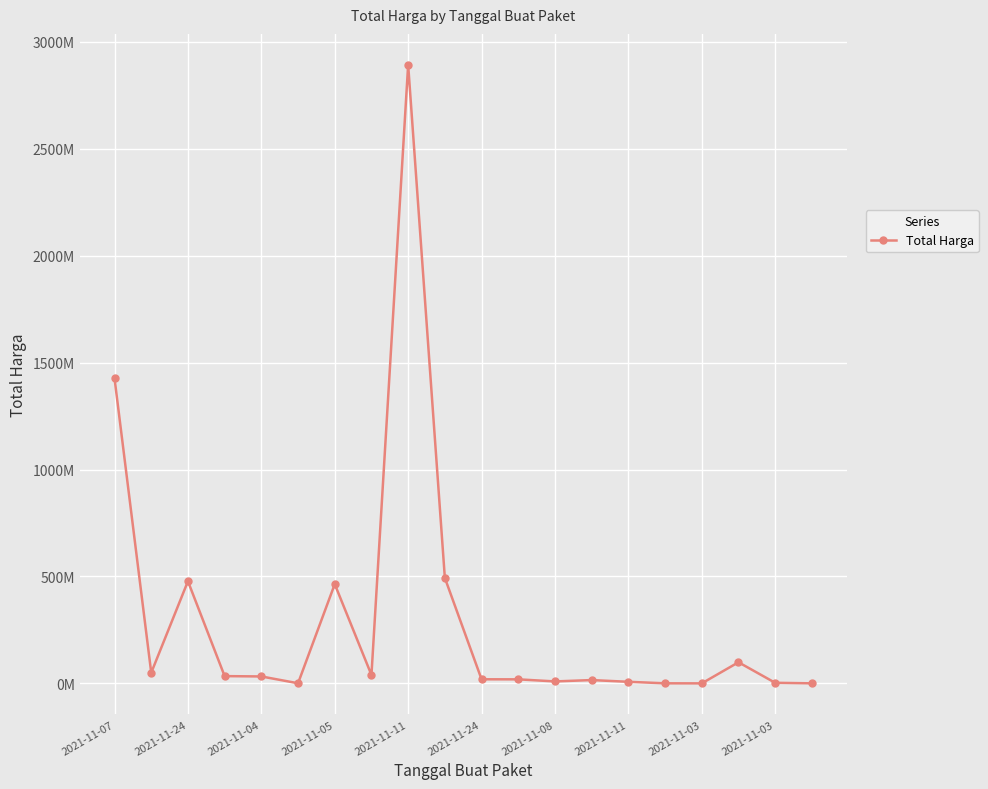

At which category does the data reach its first local valley?

2021-11-24